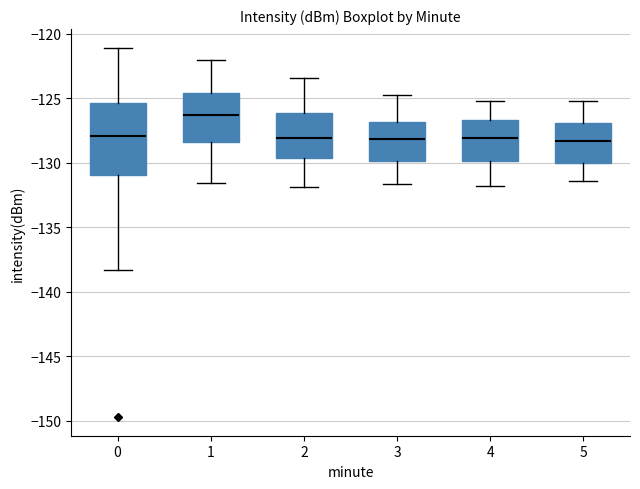

Where does the lower whisker of the box at x = 0 end on the y-axis? The values are not printed on the chart, so give them approximately, as read against the axis.

-138.5